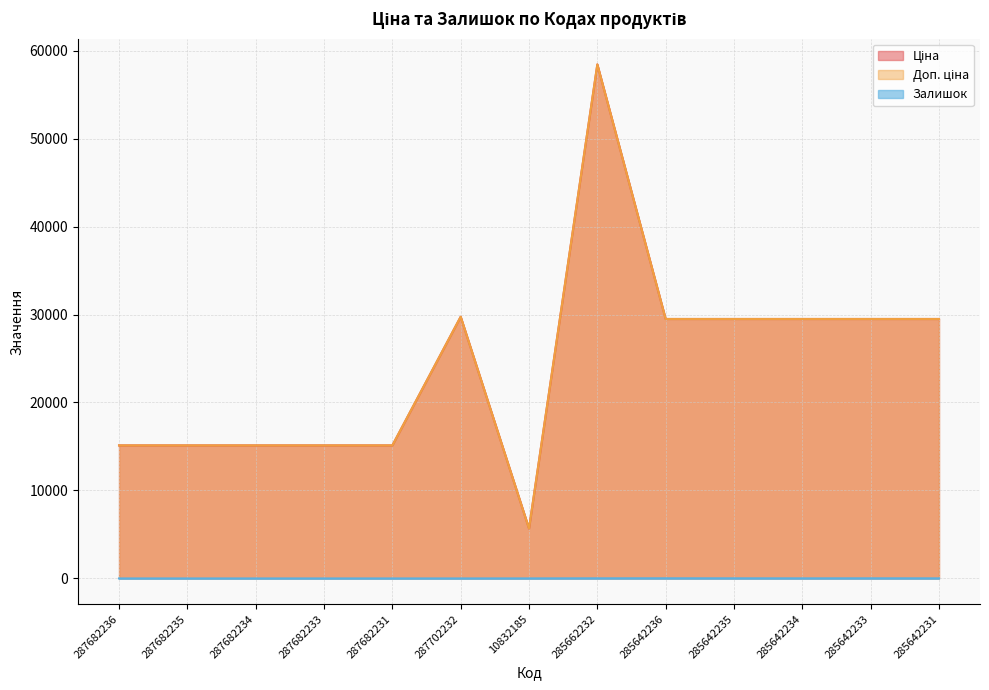

How many interior local peaks does the Залишок series have?

2